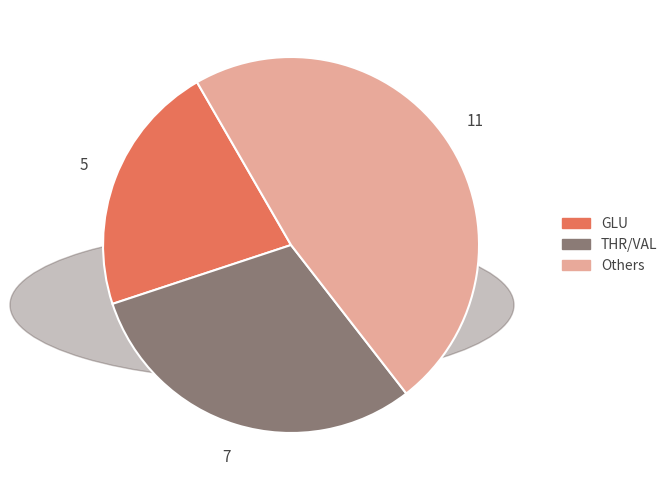

Which has a higher value, Others or GLU?

Others